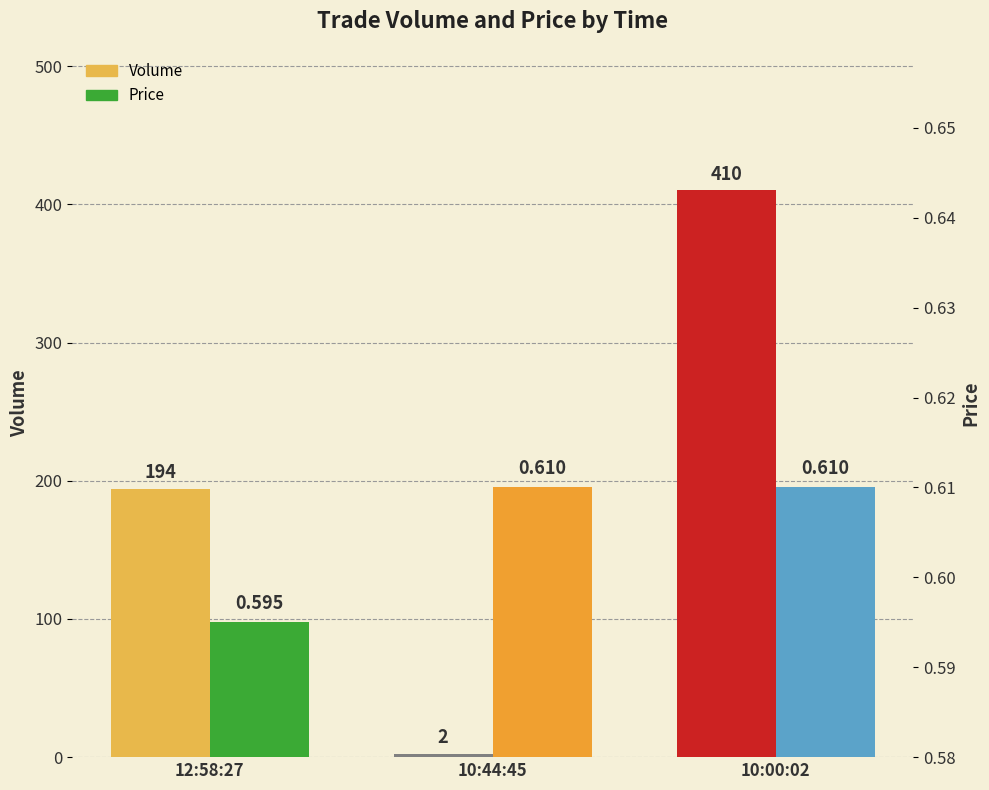

Rank the categories by Volume value from highest to lowest.

10:00:02, 12:58:27, 10:44:45